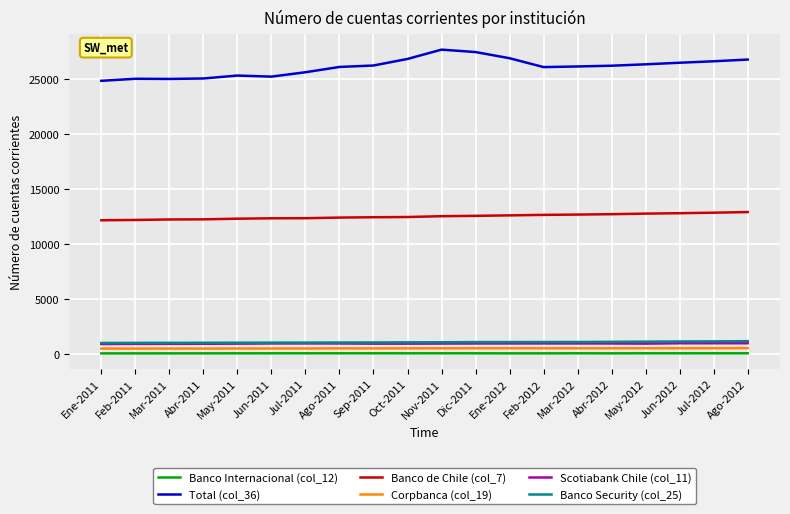

What value does the Corpbanca (col_19) series have at May-2011, to the nearest 10?

470